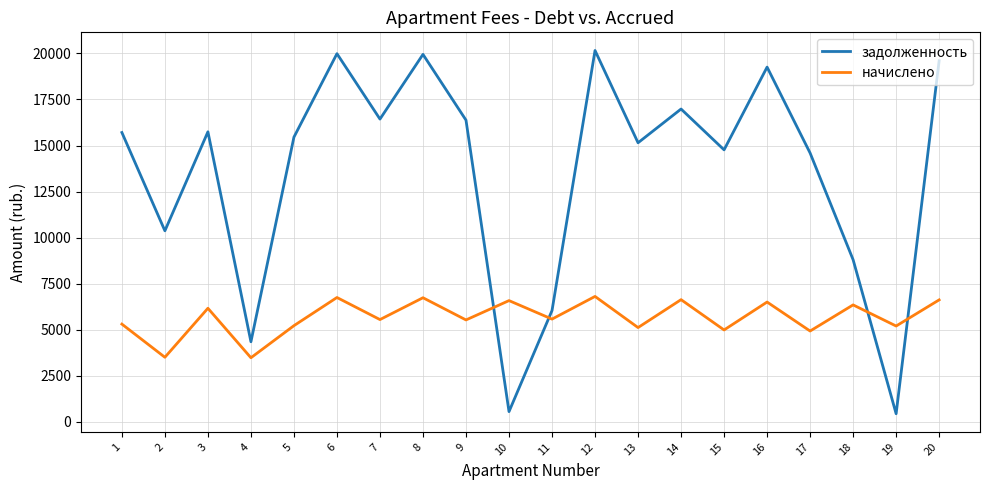

What is the sum of all задолженность values?

270687.4